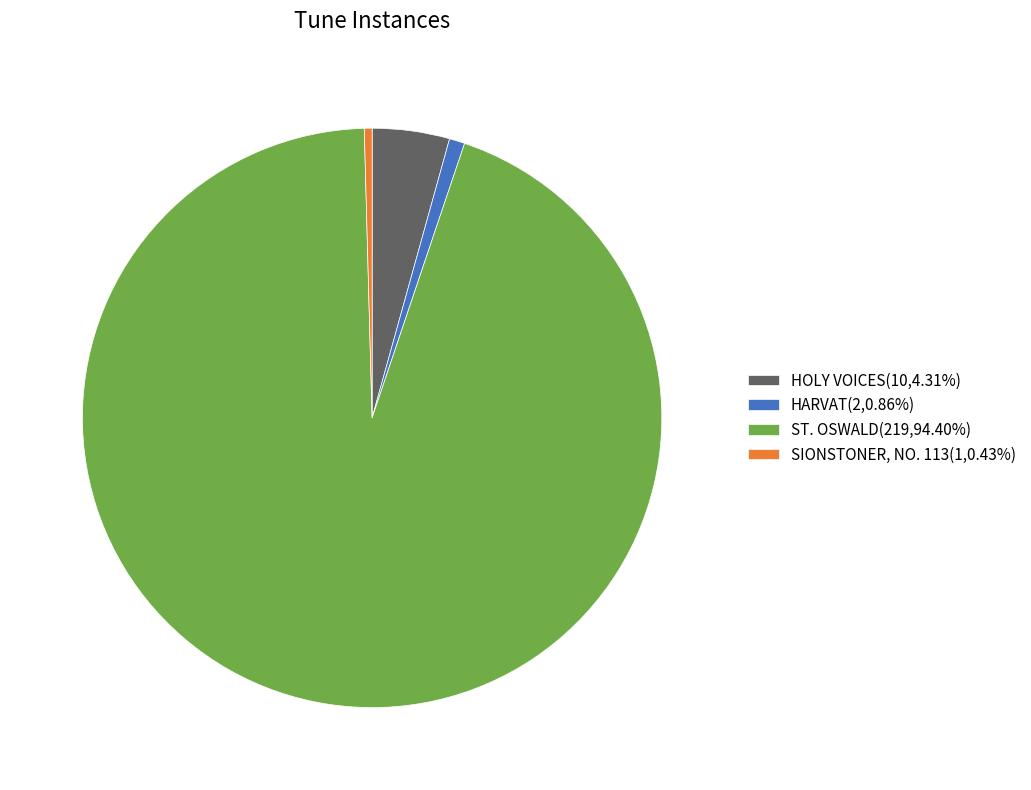

Is the sum of ST. OSWALD(219,94.40%) and HOLY VOICES(10,4.31%) greater than half?

Yes